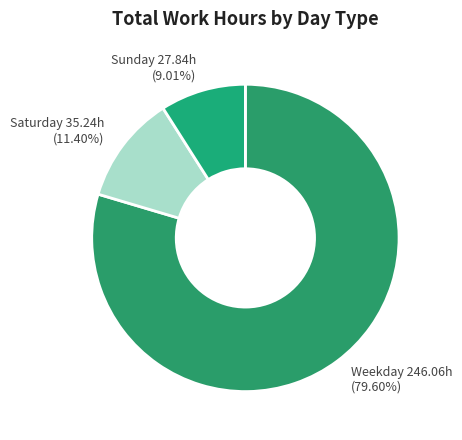

How many segments does this pie chart have?

3